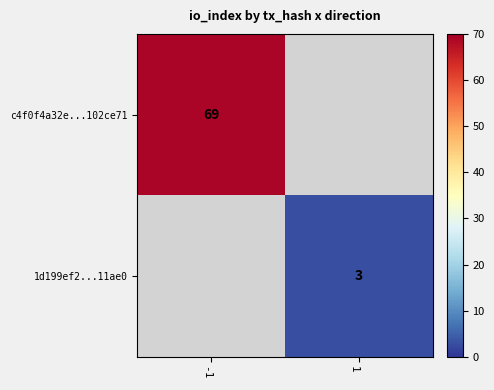

What is the minimum value shown in the chart?

3.0